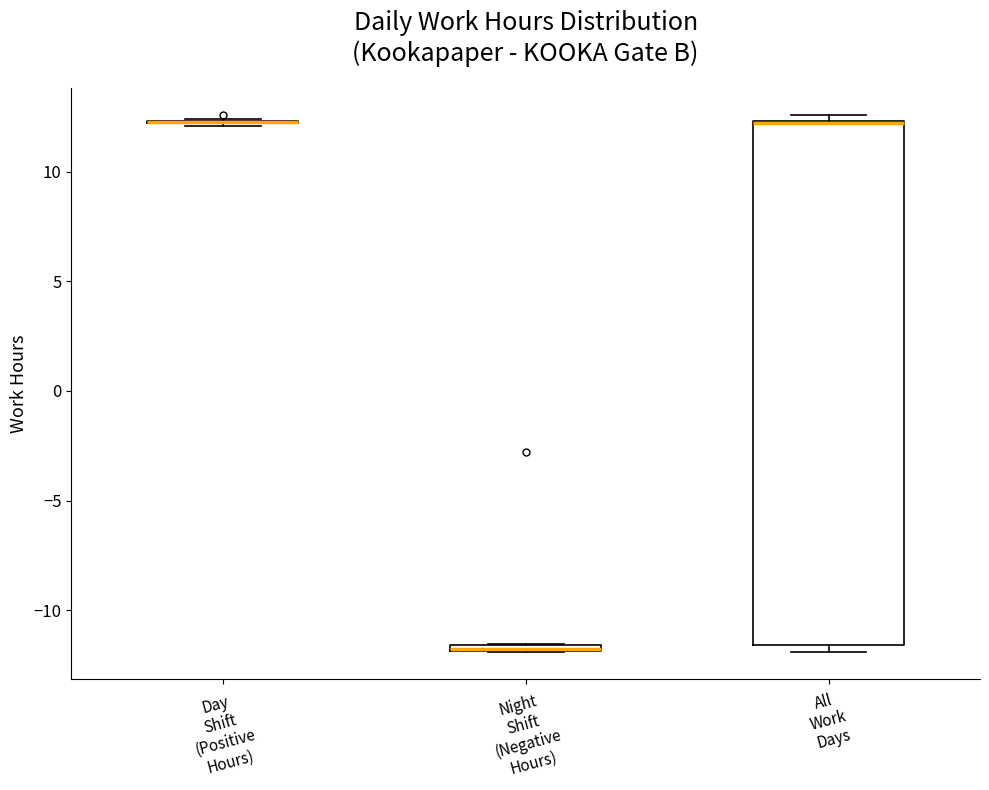

Where is the lower edge of the box for Night Shift (Negative Hours) on the y-axis? The values are not printed on the chart, so give them approximately, as read against the axis.

-12.0